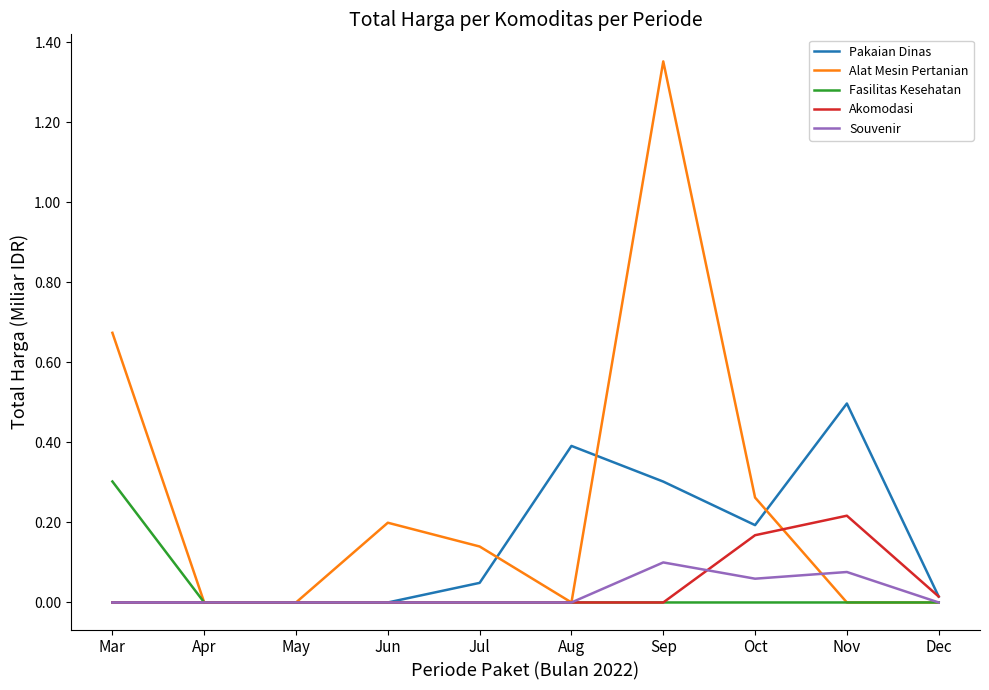

Which series has the widest spread of values?

Alat Mesin Pertanian